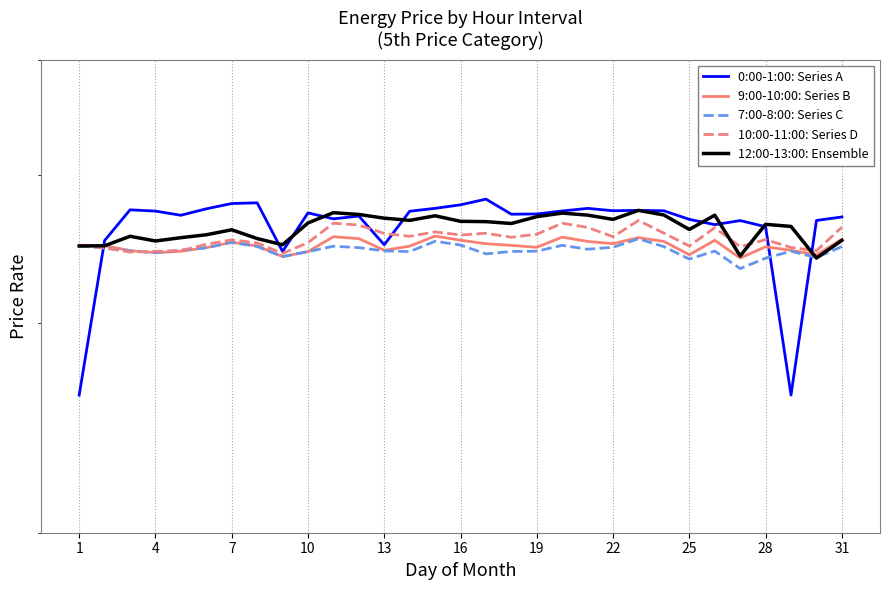

At which label does 12:00-13:00: Ensemble first exceed 3639?

10